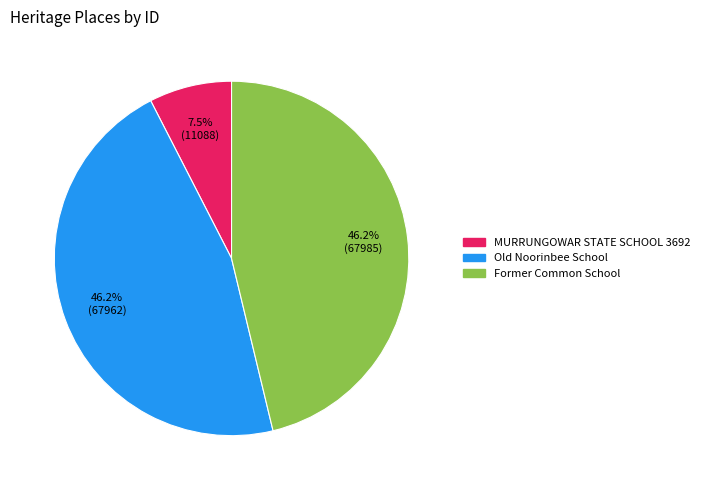

To the nearest percent, what is the difference between the MURRUNGOWAR STATE SCHOOL 3692 and Old Noorinbee School slice percentages?

39%